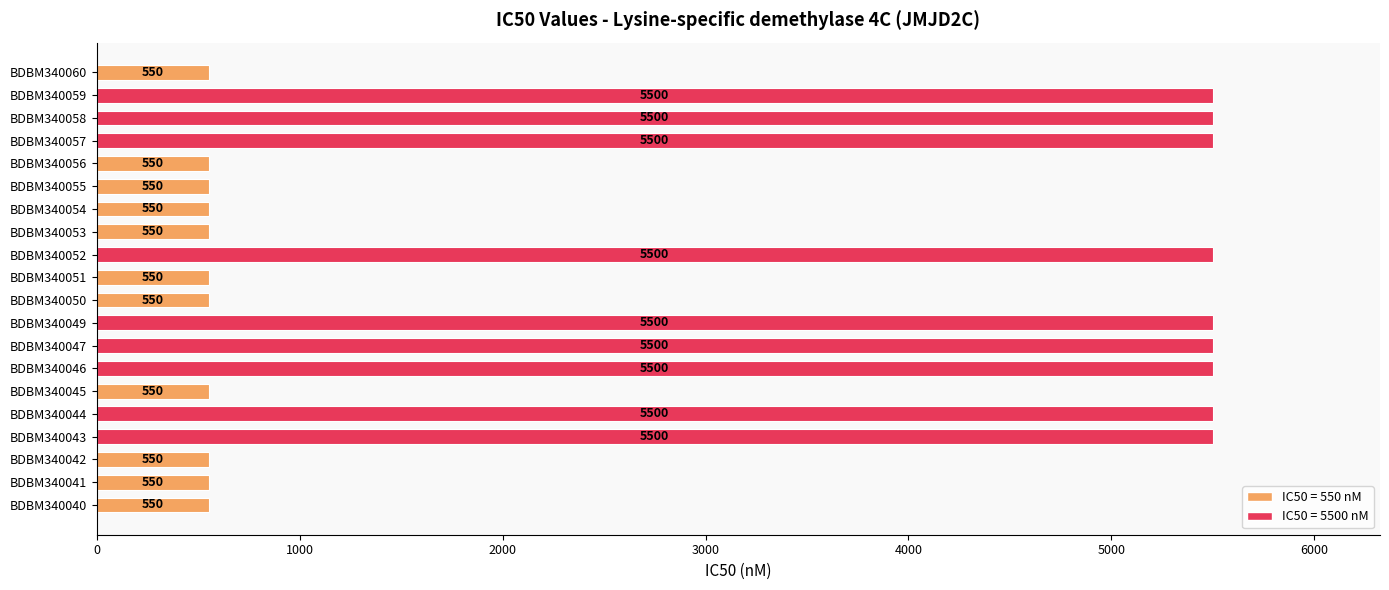

True or false: the data shows 912 at BDBM340050.

False